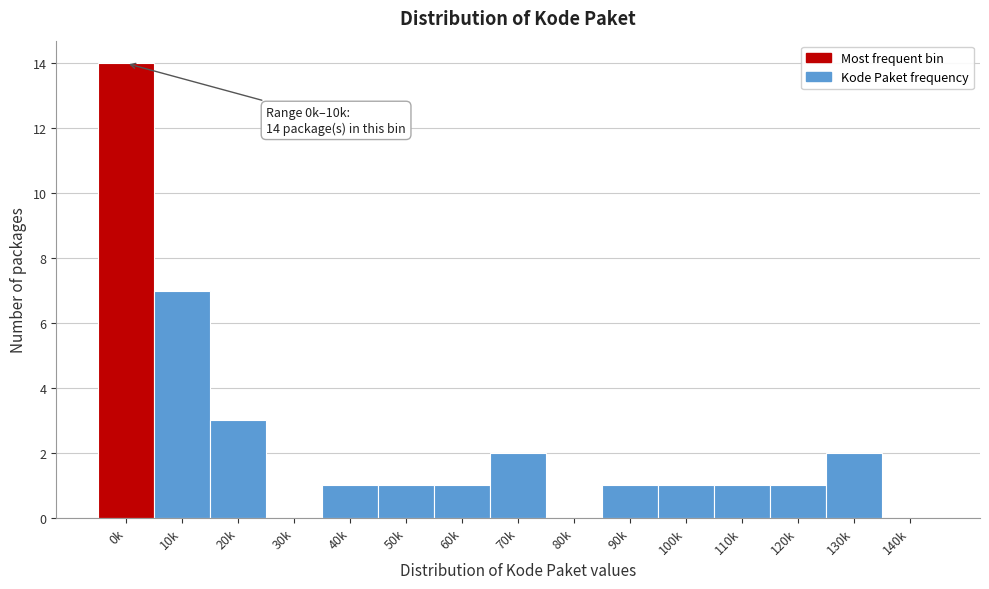

Reading left to right, list all the values displayed in this chart.

0k=14	10k=7	20k=3	30k=0	40k=1	50k=1	60k=1	70k=2	80k=0	90k=1	100k=1	110k=1	120k=1	130k=2	140k=0